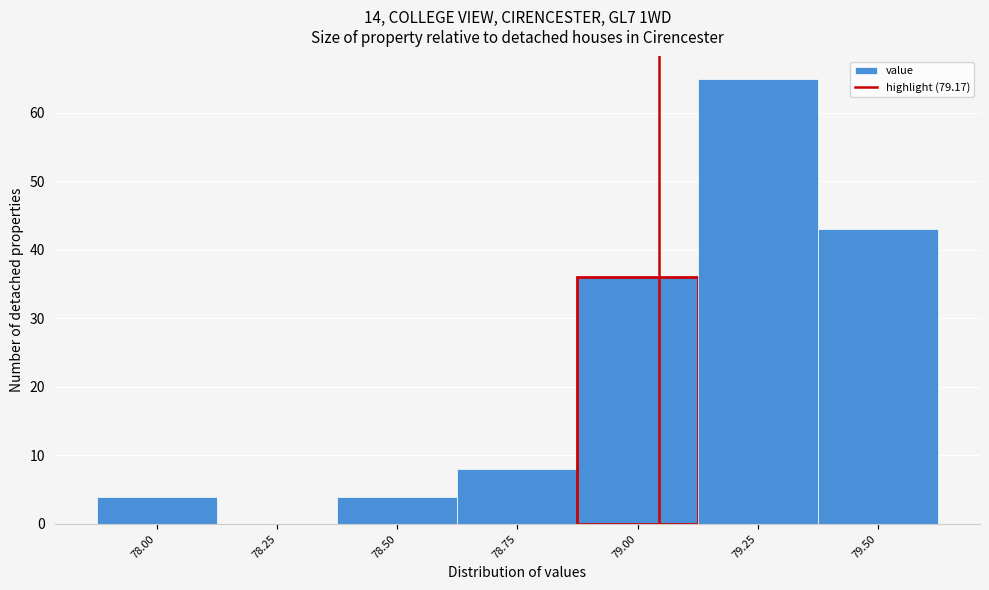

Reading left to right, extract all data points from this chart.

78.00=4	78.25=0	78.50=4	78.75=8	79.00=36	79.25=65	79.50=43